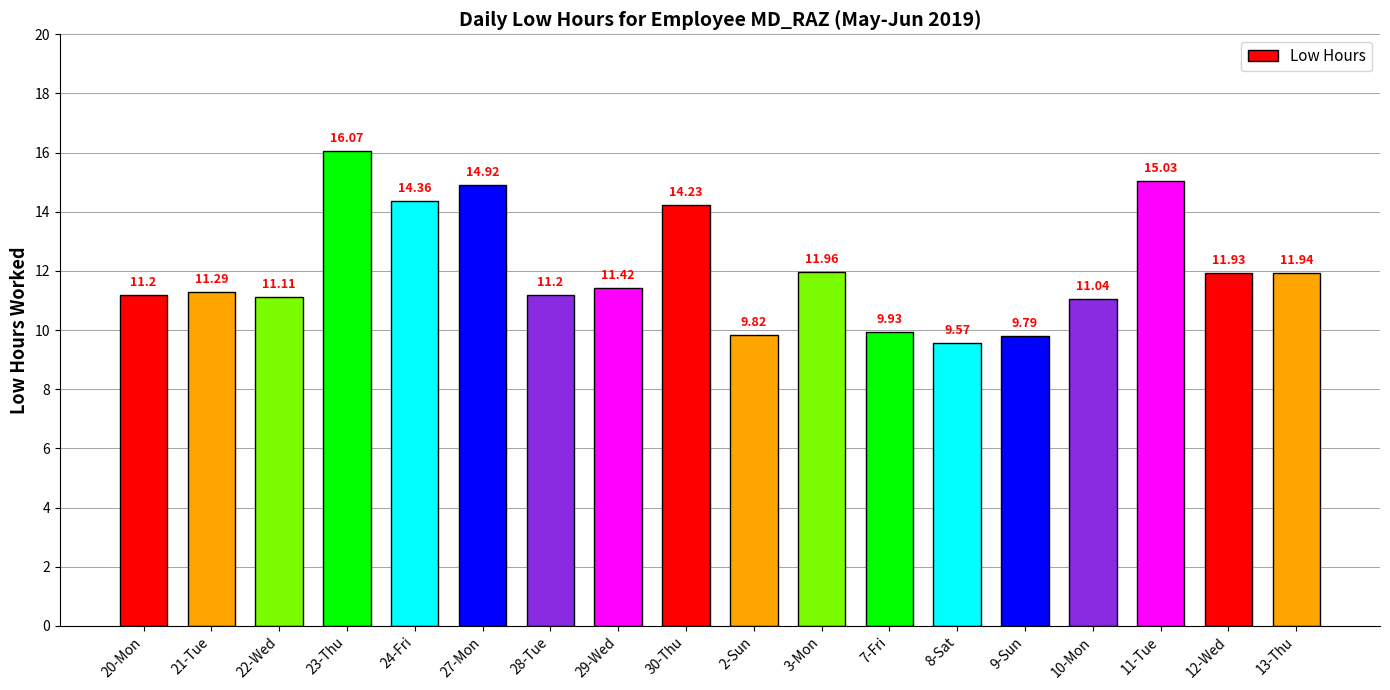

What is the difference between the second highest and minimum values?

5.5